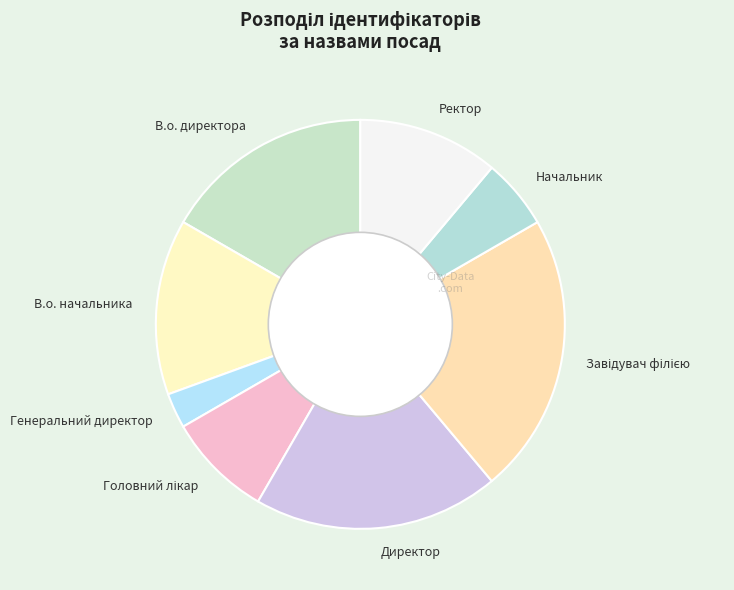

What is the ratio of the value at В.о. начальника to the value at Генеральний директор?

5.0